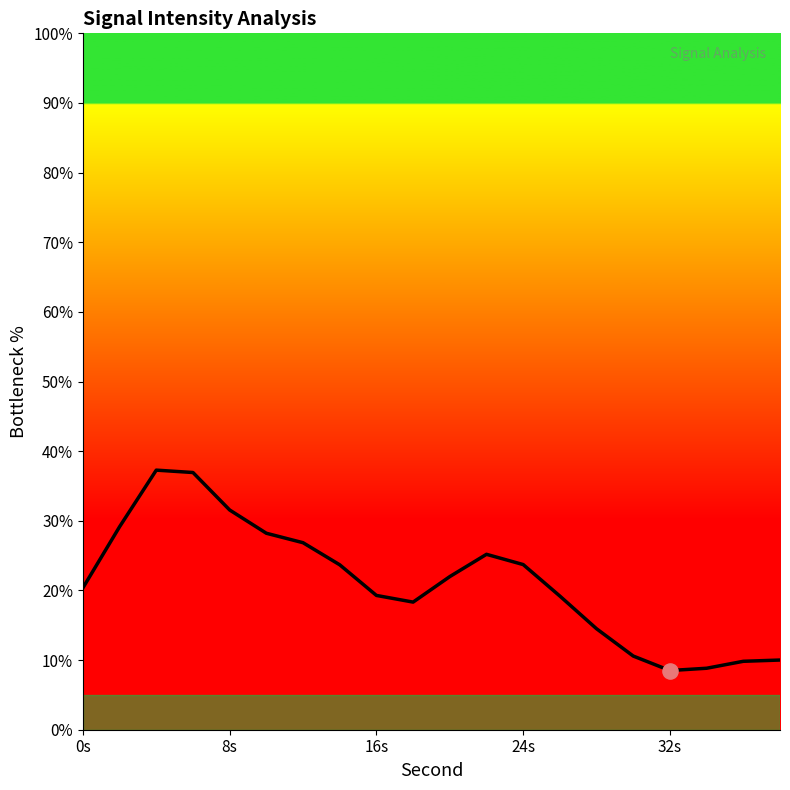

What is the difference between the maximum and minimum values?

28.8